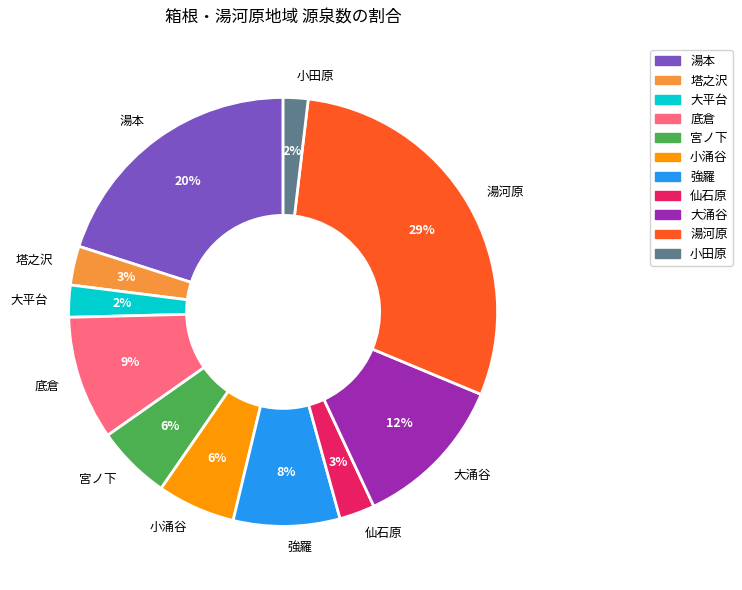

Is there a majority slice in this chart?

No